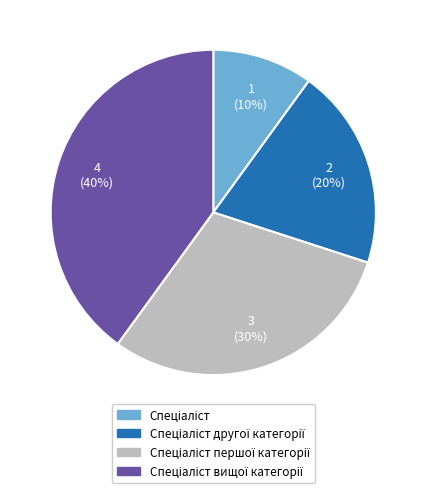

How many slices are in this pie chart?

4